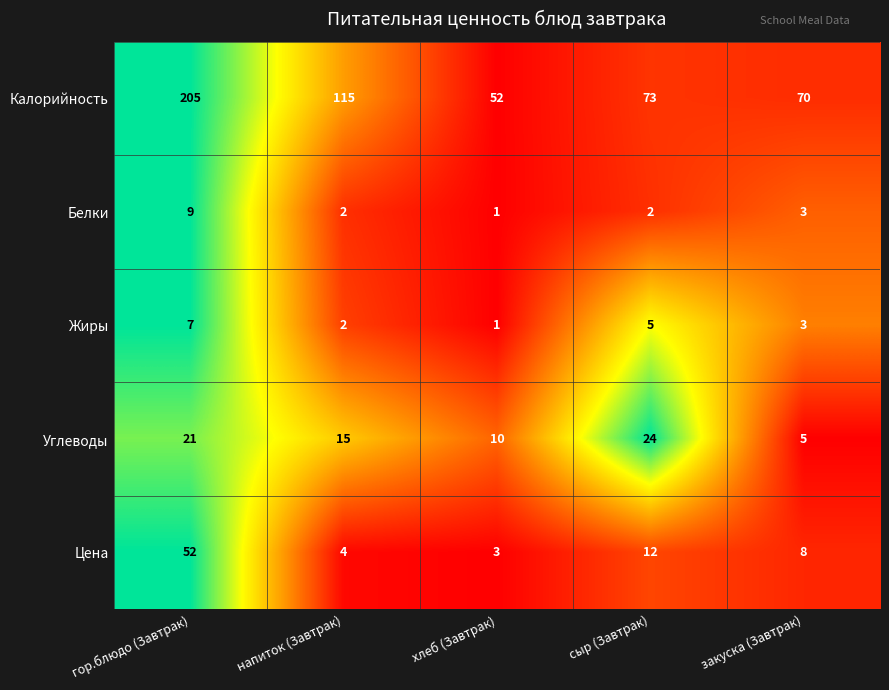

What is the difference between the highest and lowest values at гор.блюдо (Завтрак)?

198